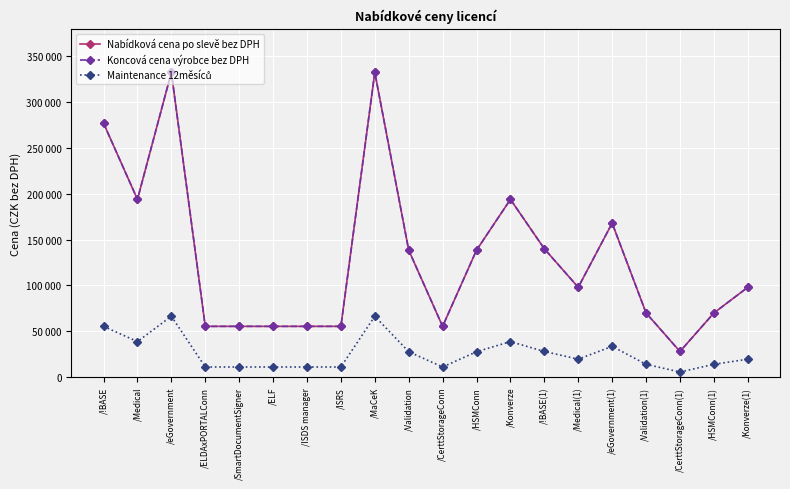

What is the difference between the maximum and minimum values in the Nabídková cena po slevě bez DPH series?

304400